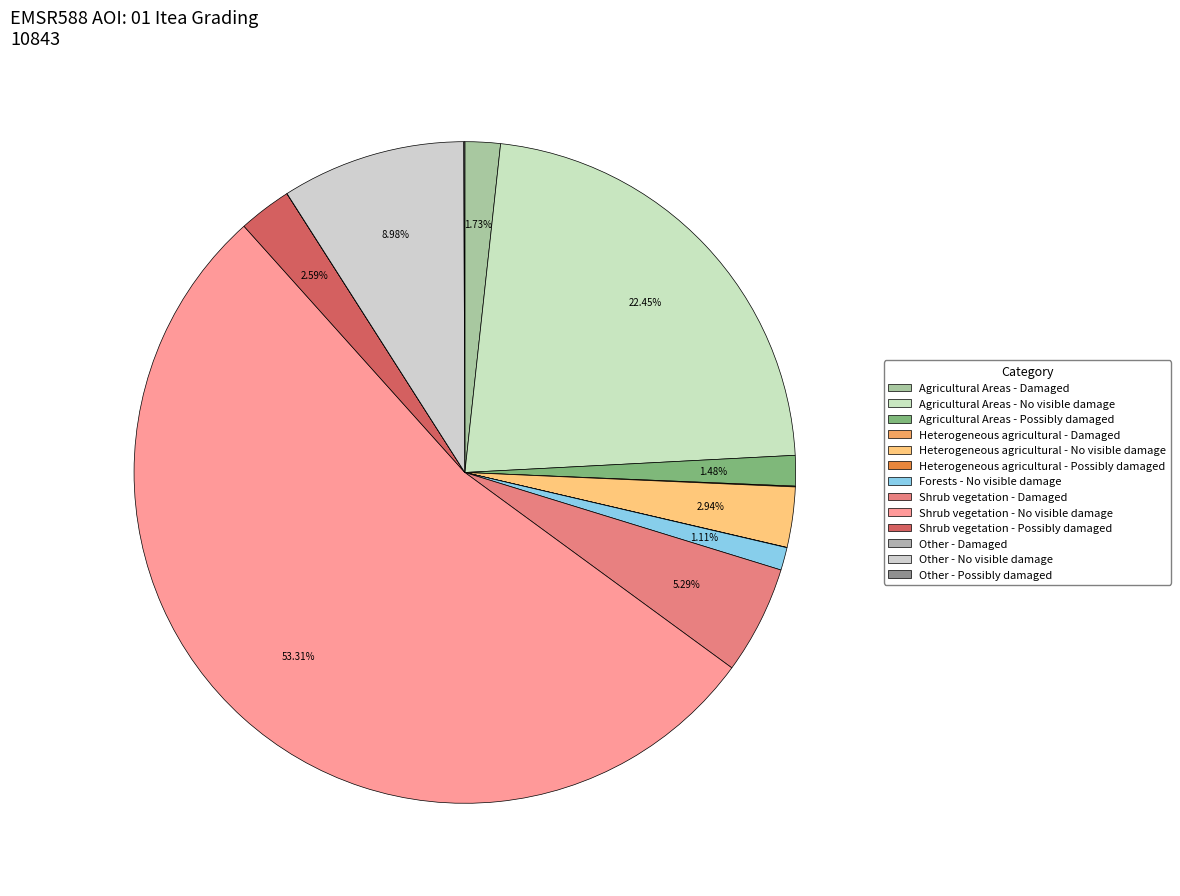

To the nearest percent, what is the average slice percentage?

8%